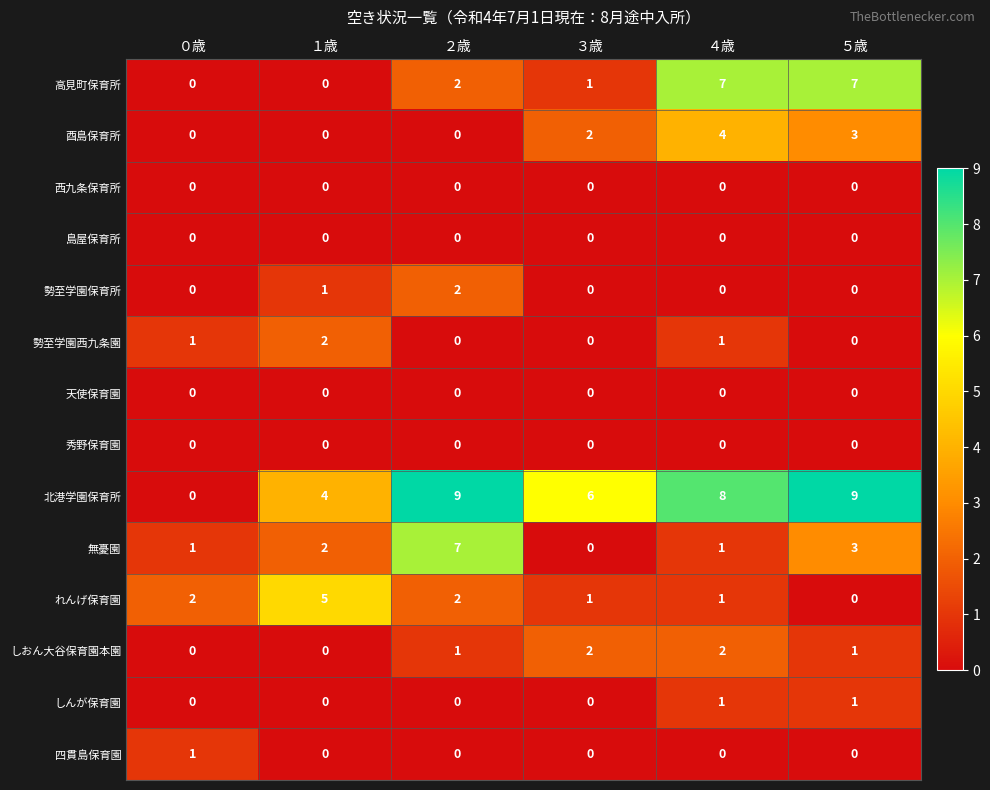

What is the greatest value displayed?

9